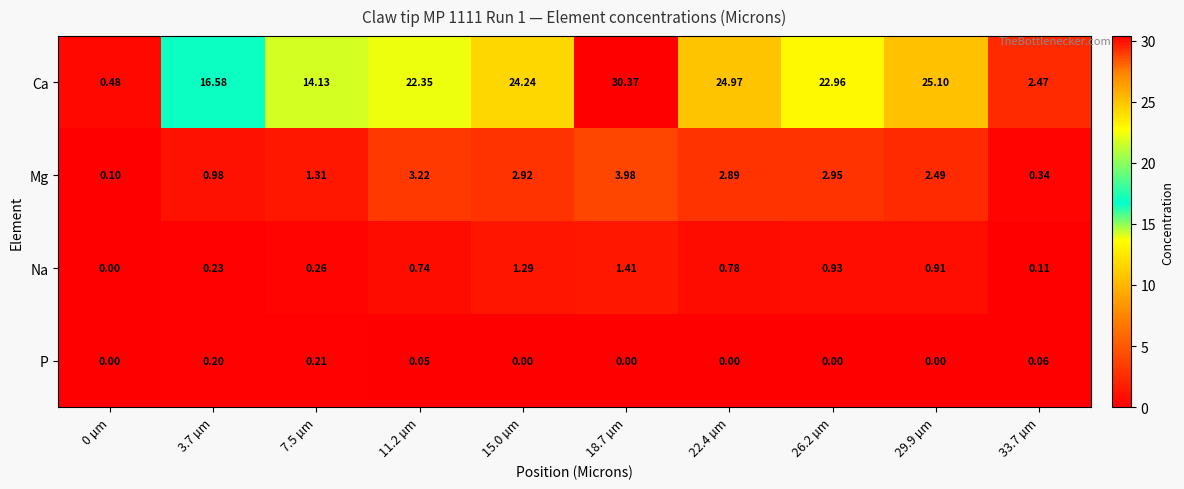

What is the difference between the highest and lowest values at 33.7 µm?

2.4